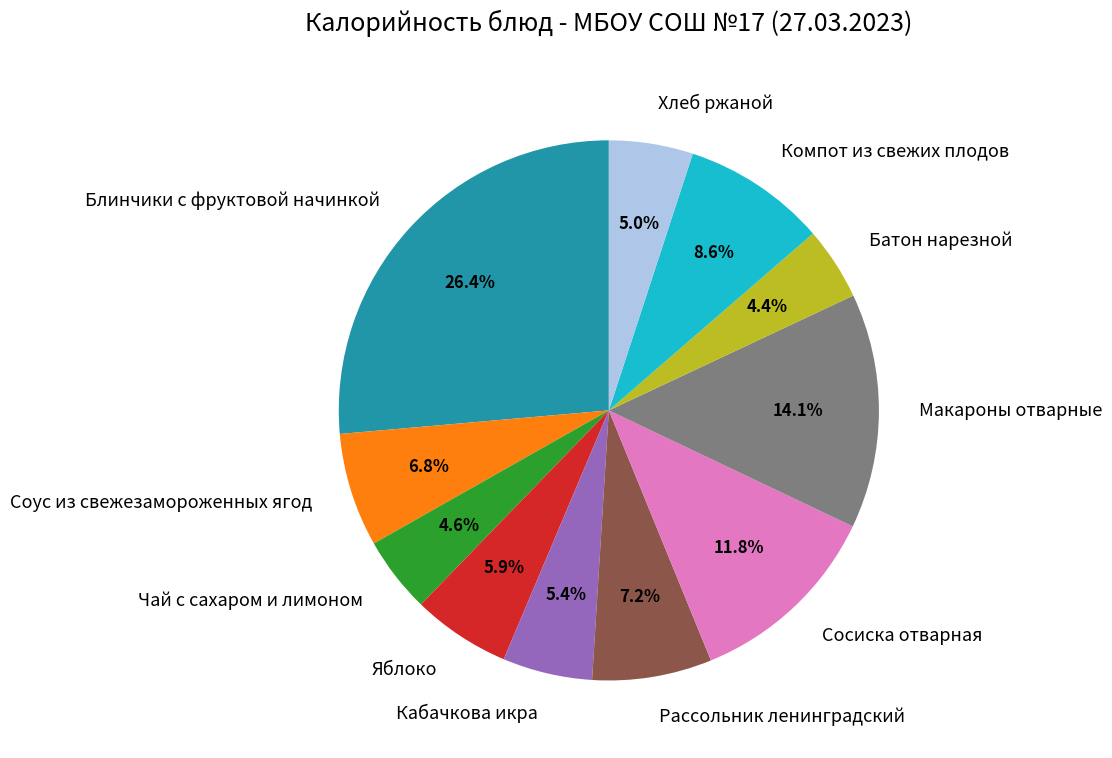

To the nearest percent, what percentage of the pie is Рассольник ленинградский?

7%